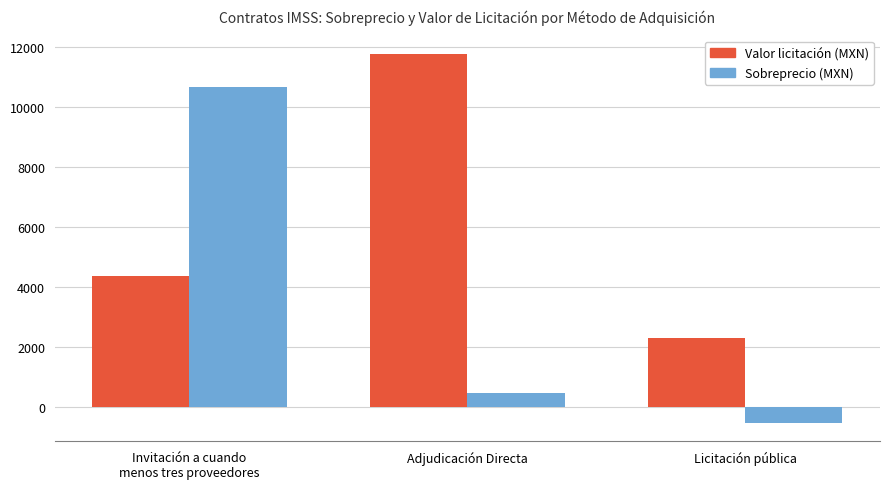

The value of Valor licitación (MXN) at Licitación pública is 3968.6. True or false?

False